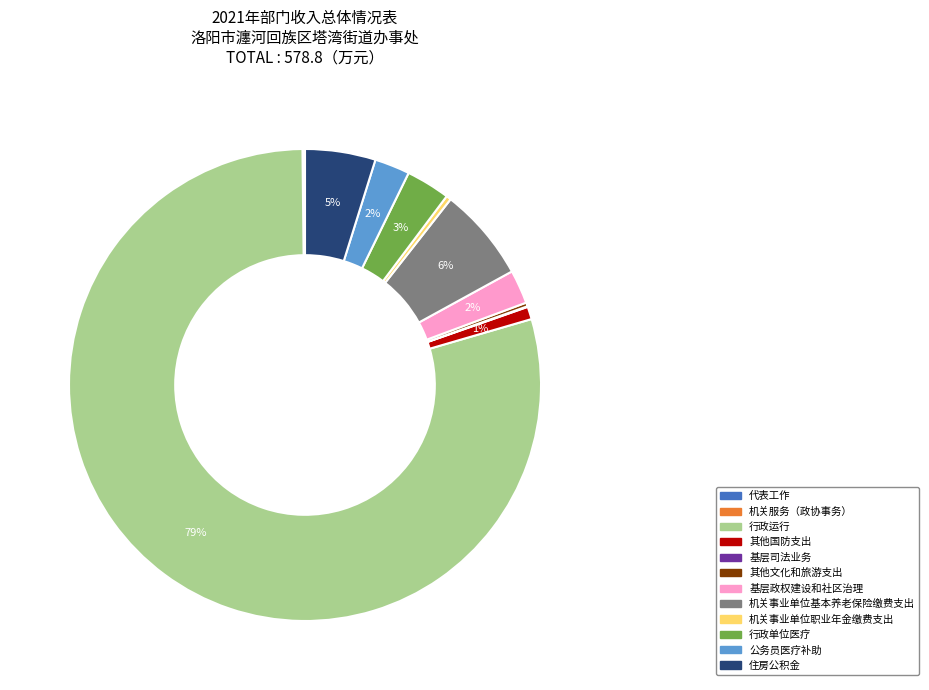

Does any single category account for the majority?

Yes